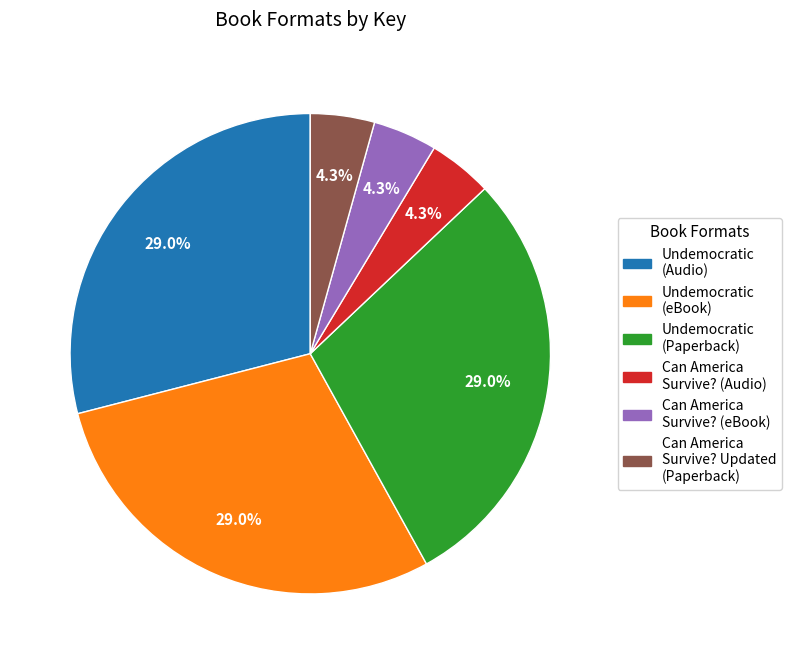

Is there a majority slice in this chart?

No